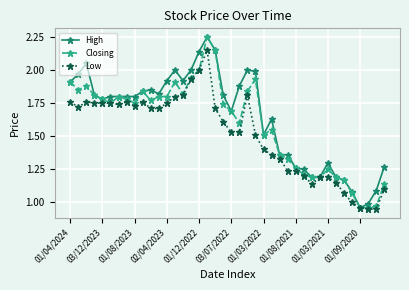

Rank the series by their average value, from lowest to highest.

Low, Closing, High